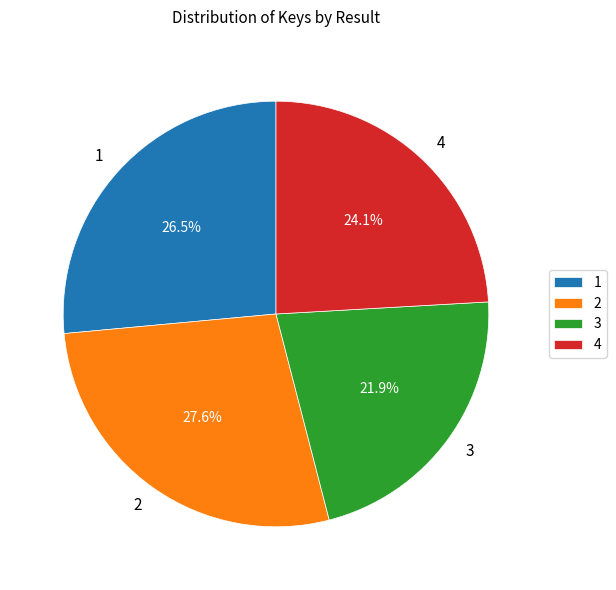

The 4 slice represents 24% of the pie. True or false?

True